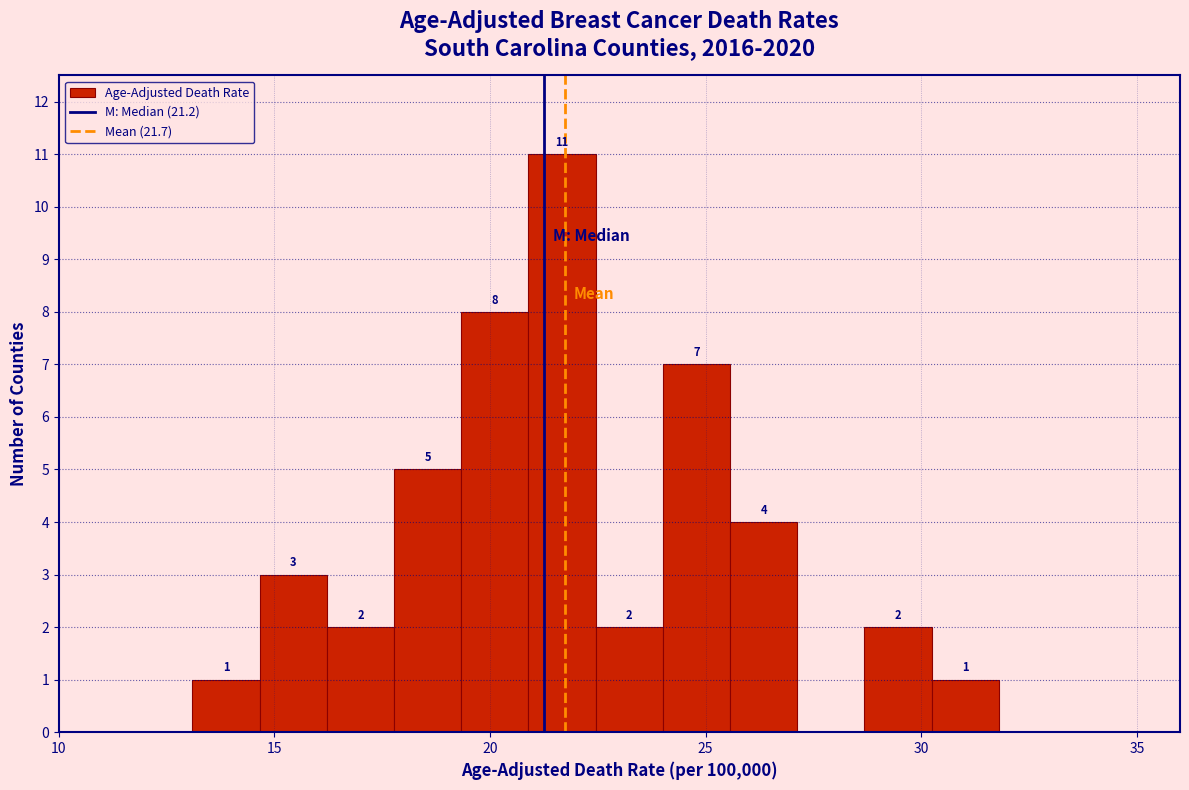

Around what value on the x-axis is the tallest bar? Give the approximate position of its centre, as read against the axis.

21.5